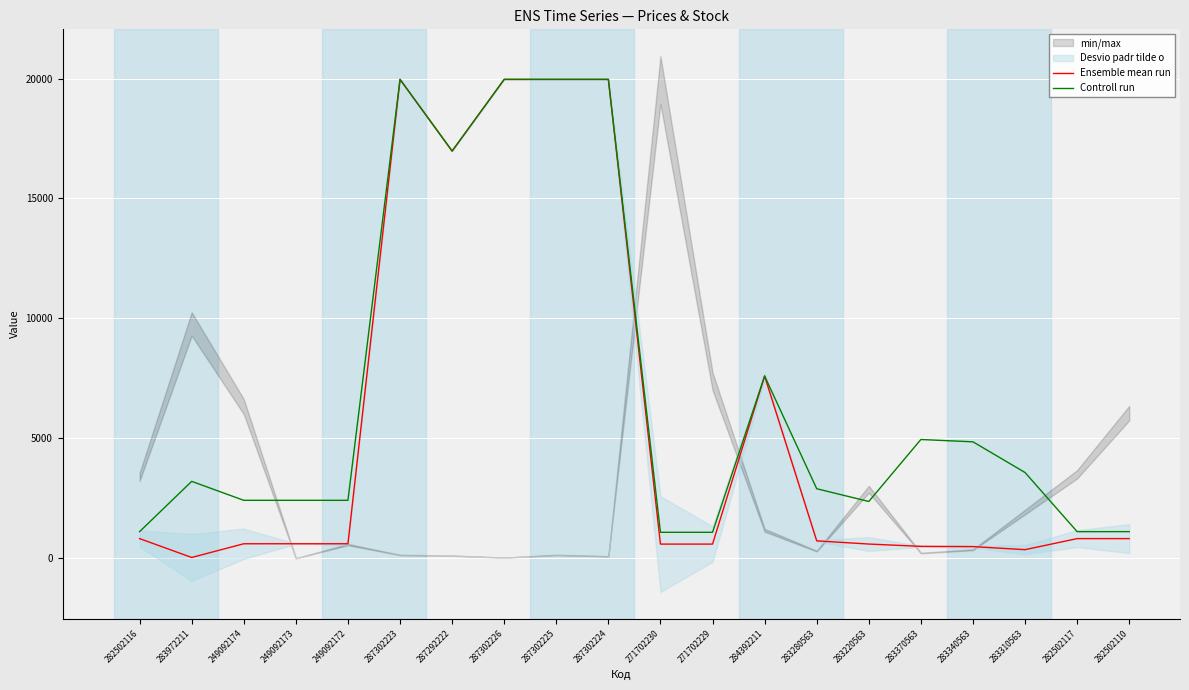

How many interior local peaks does the Controll run series have?

4